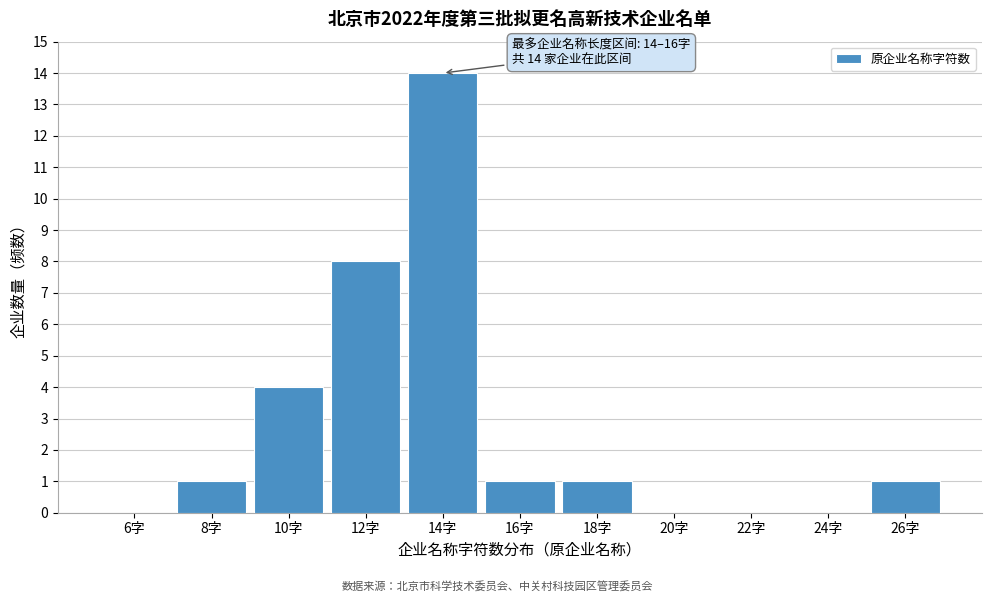

Reading left to right, what are all the values shown in this chart?

6字=0	8字=1	10字=4	12字=8	14字=14	16字=1	18字=1	20字=0	22字=0	24字=0	26字=1